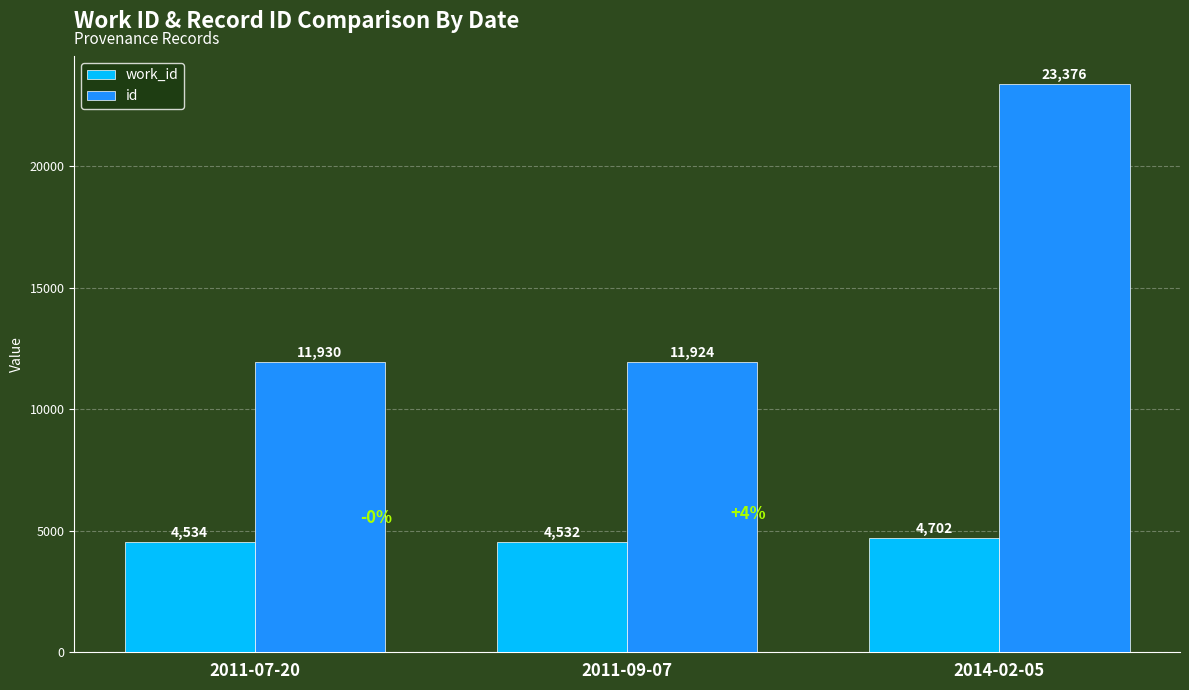

Which series has the largest total across all categories?

id